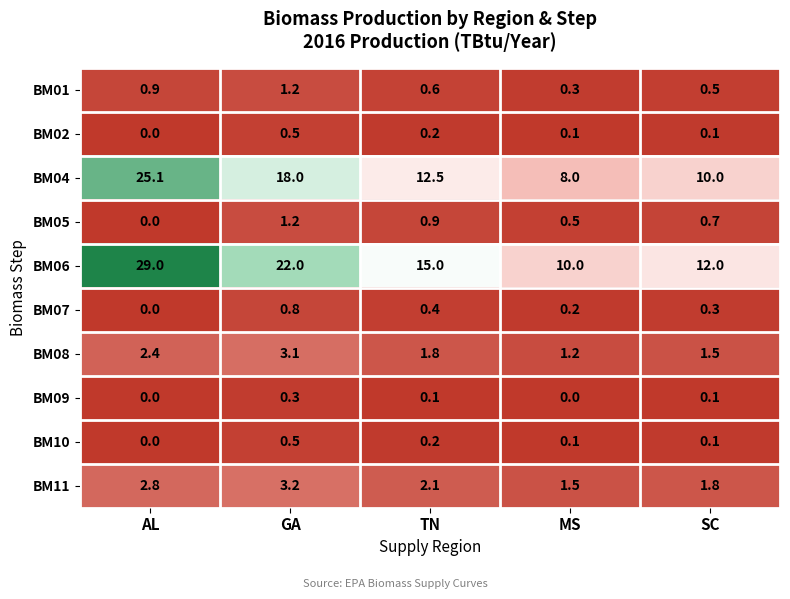

Is it true that BM02 equals 0.2 at TN?

True